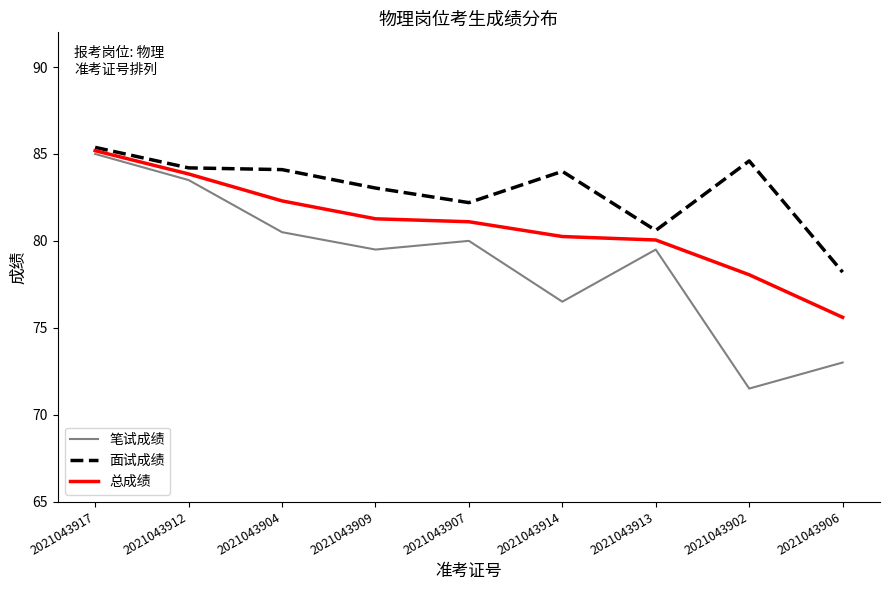

Which category has the highest value in the 总成绩 series?

2021043917